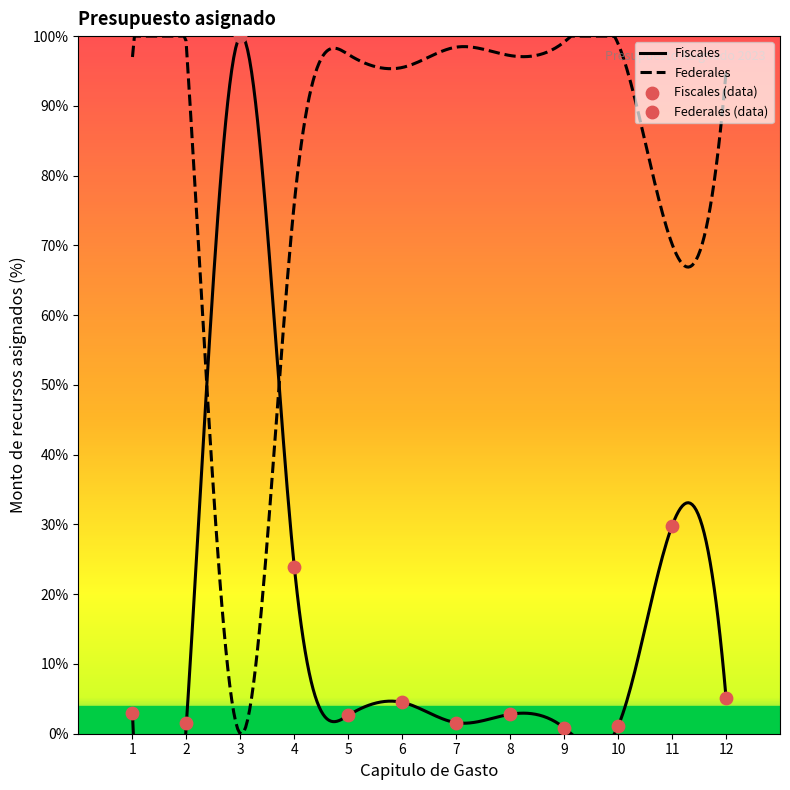

What is the maximum value for Federales?

100.0